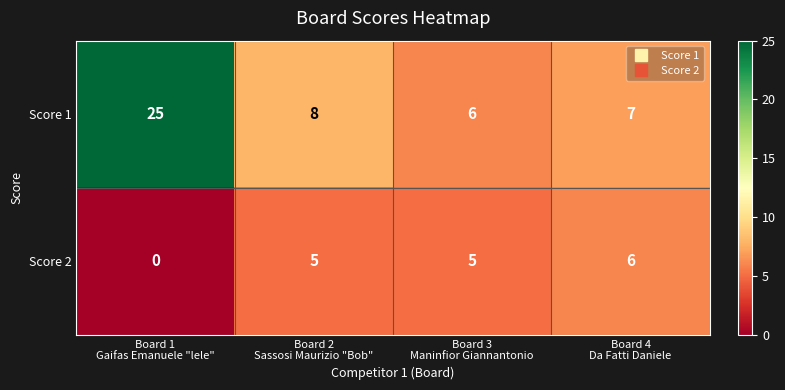

What is the greatest value displayed?

25